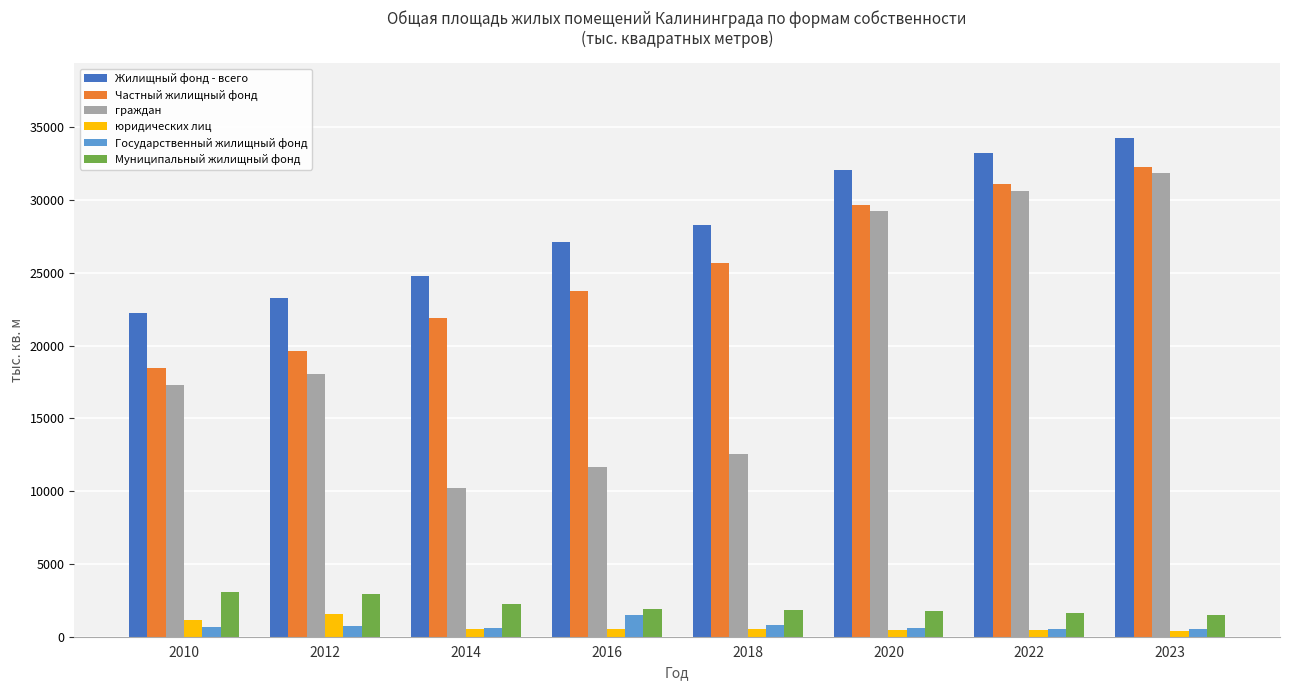

What is the highest value of the Жилищный фонд - всего series?

34260.7